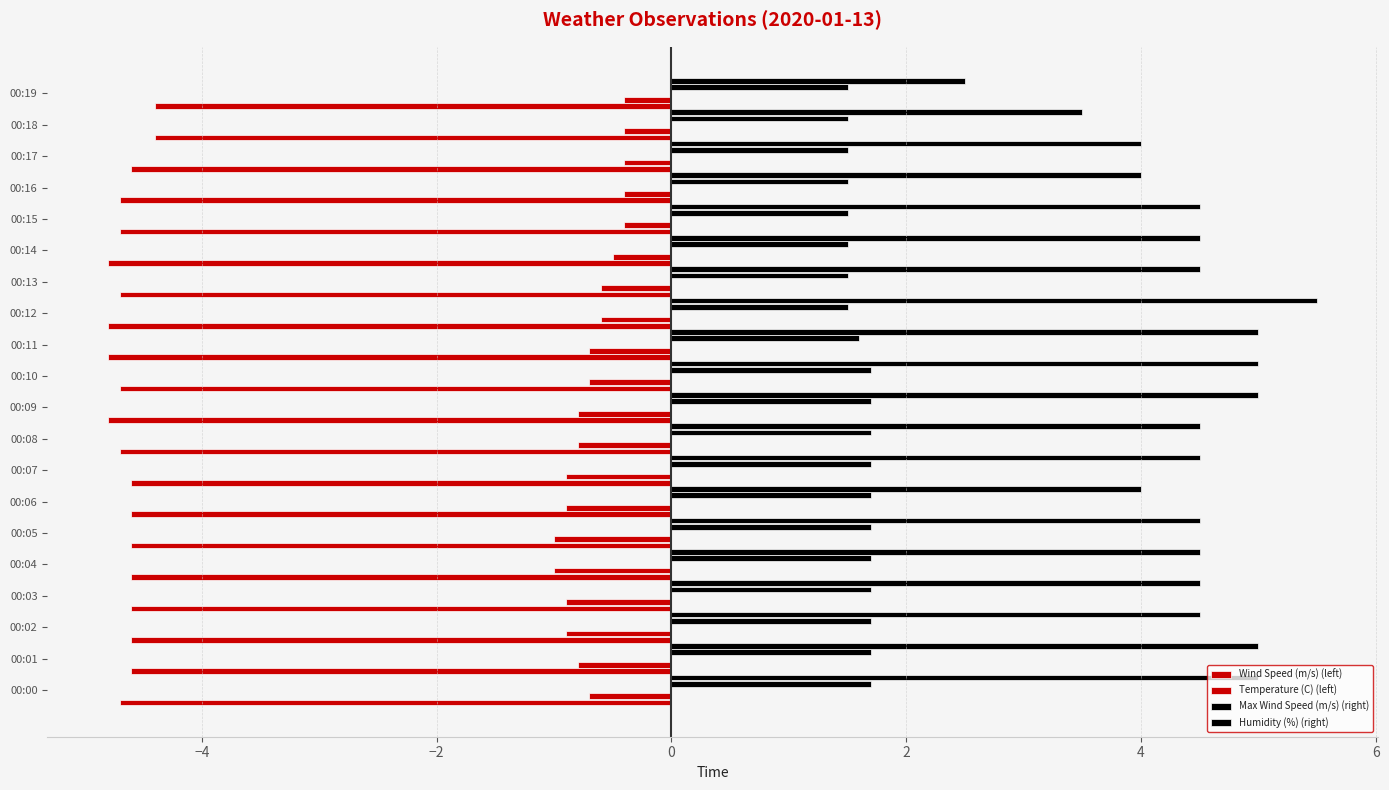

Count the number of data series in this chart.

4